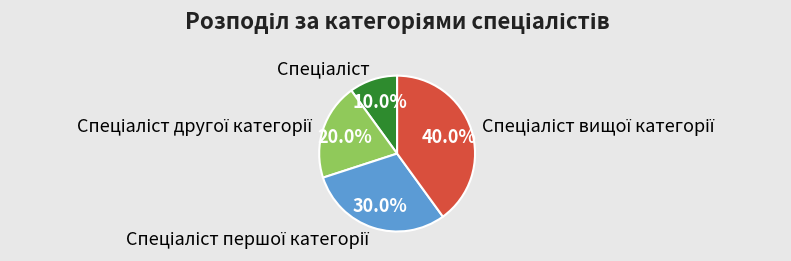

Is there any slice that represents more than half of the pie?

No